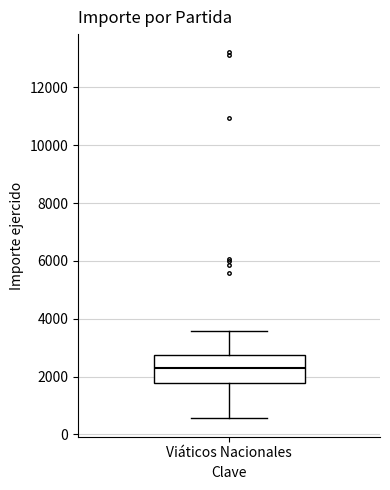

Where does the lower whisker of the box for Viáticos Nacionales end on the y-axis? The values are not printed on the chart, so give them approximately, as read against the axis.

600